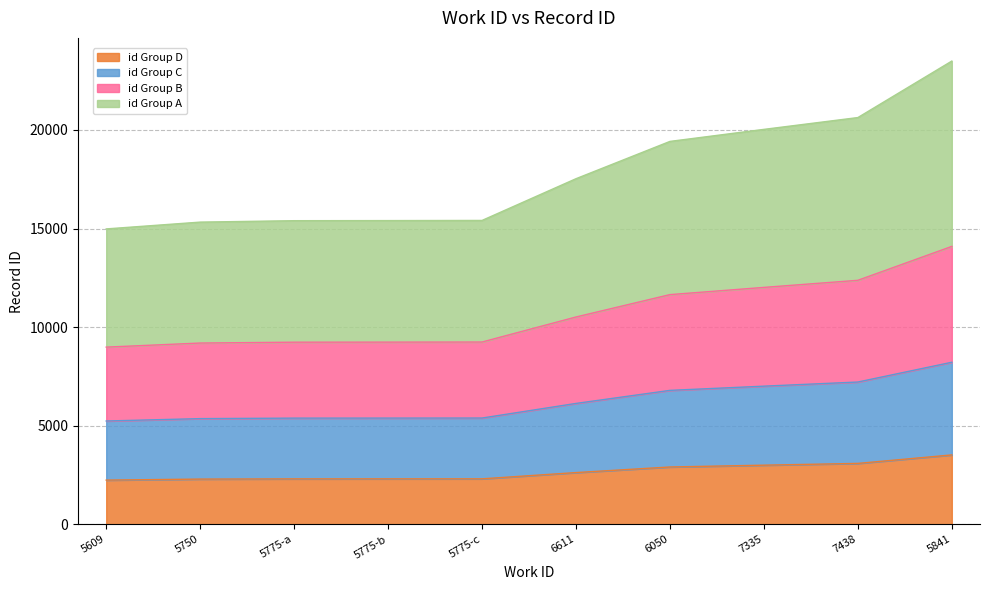

What is the total value across all series at 6611?

17530.0